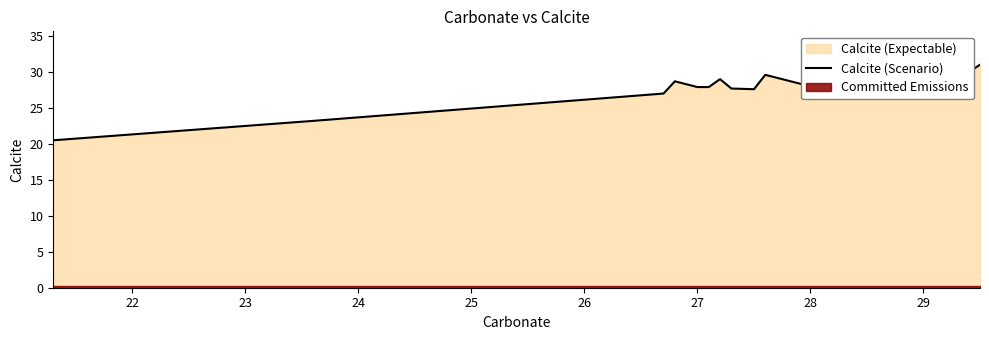

What is the greatest value displayed?

31.0